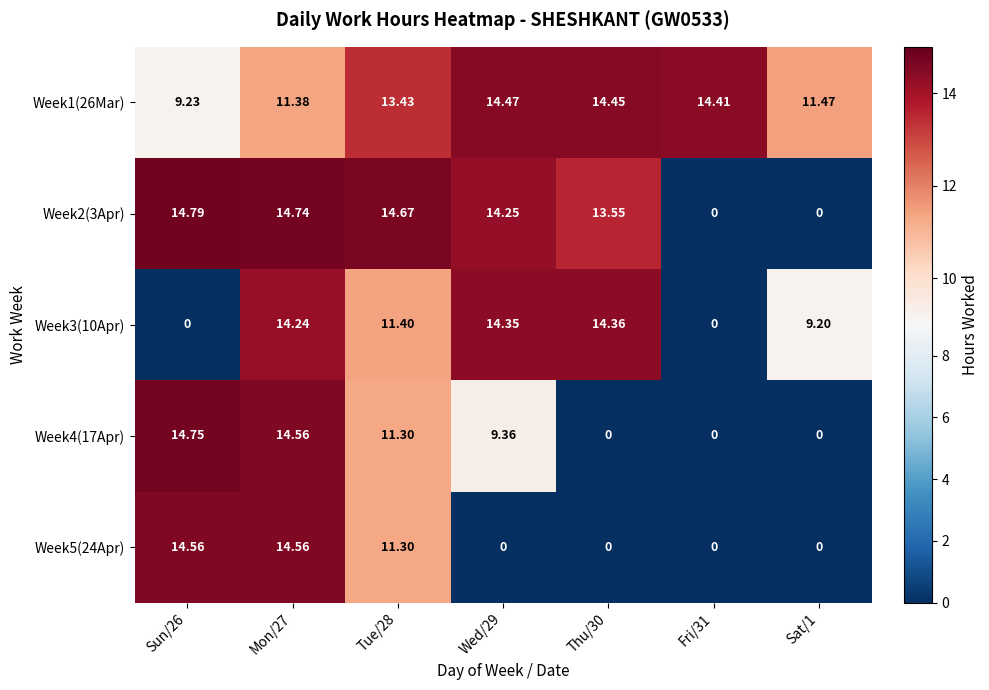

Is the value of Week4(17Apr) at Wed/29 greater than the value of Week3(10Apr) at Sat/1?

Yes